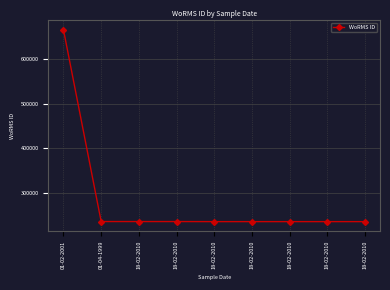

How many lines are shown in the chart?

1